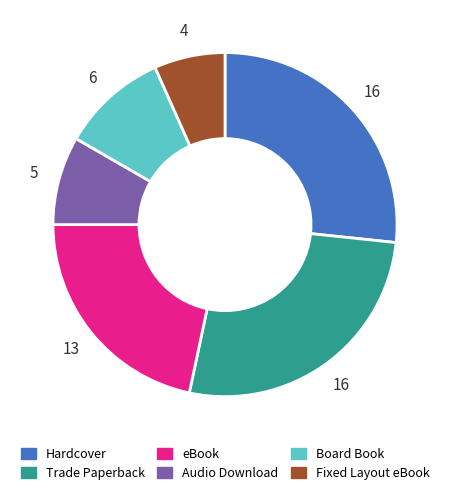

The Board Book slice represents 24% of the pie. True or false?

False